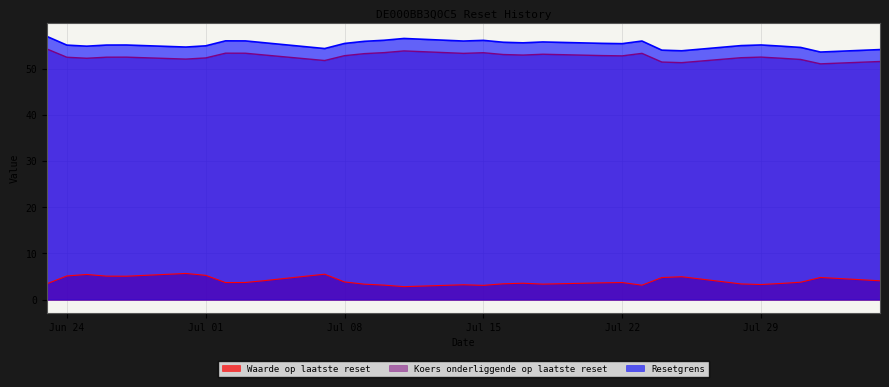

Read the Resetgrens value at 2025-07-03.

56.0